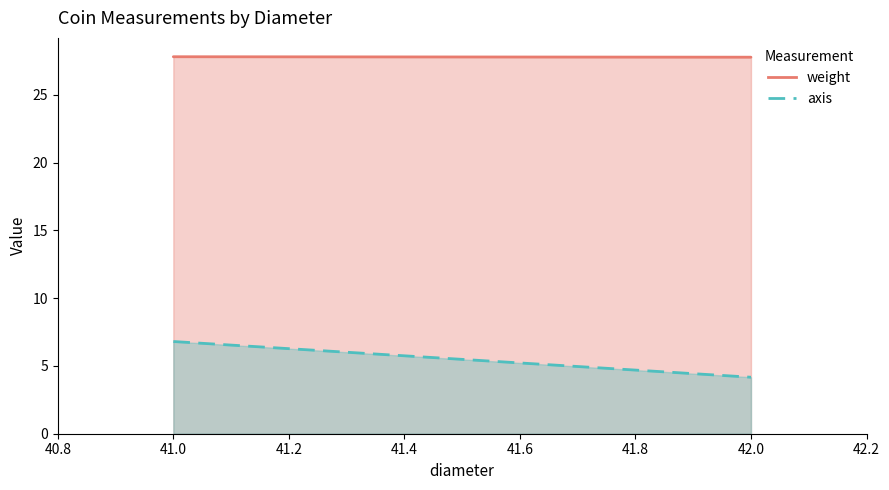

The weight series shows 10.8 at 41. True or false?

False